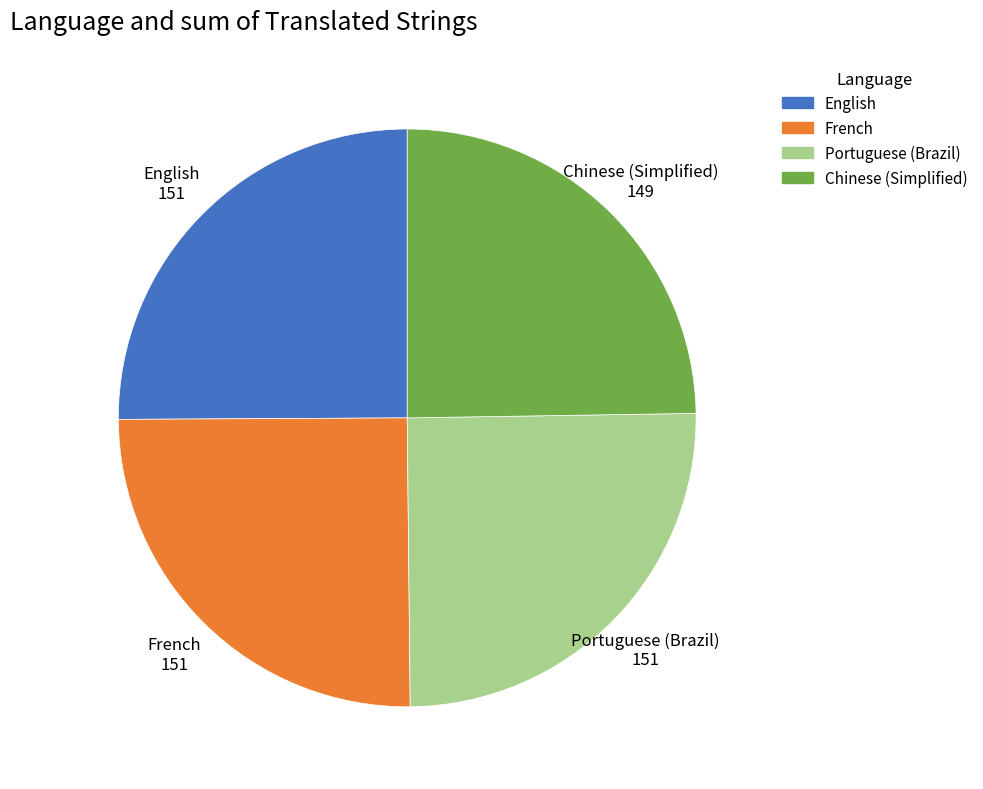

Does any single category account for the majority?

No